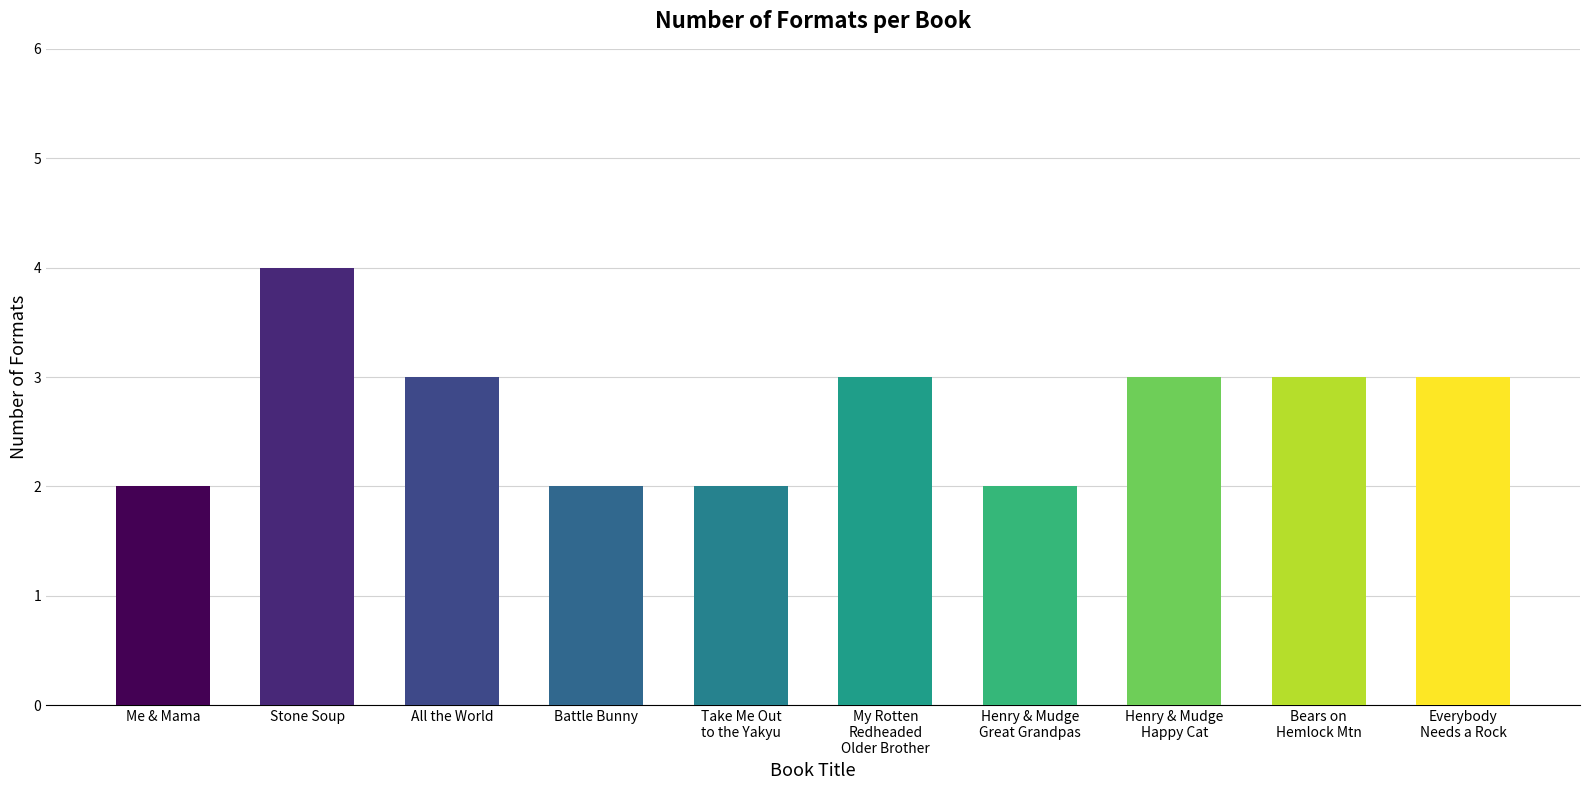

Reading left to right, what are all the values shown in this chart?

Me & Mama=2	Stone Soup=4	All the World=3	Battle Bunny=2	Take Me Out
to the Yakyu=2	My Rotten
Redheaded
Older Brother=3	Henry & Mudge
Great Grandpas=2	Henry & Mudge
Happy Cat=3	Bears on
Hemlock Mtn=3	Everybody
Needs a Rock=3